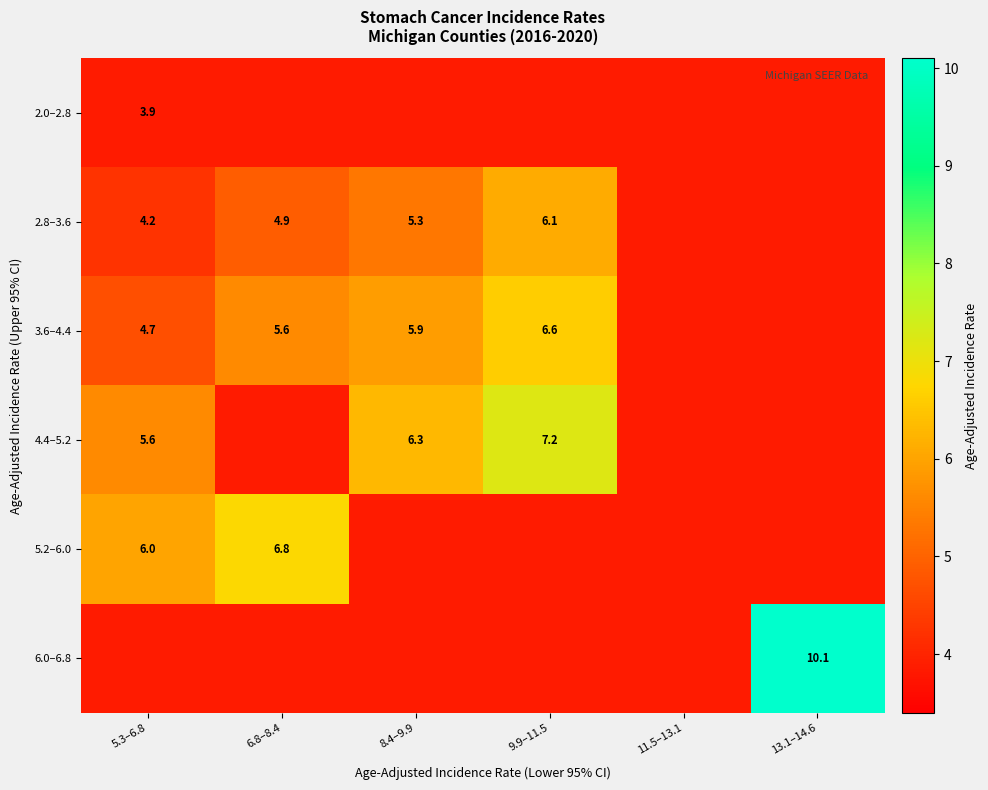

What is the highest value of the 2.0–2.8 series?

3.9